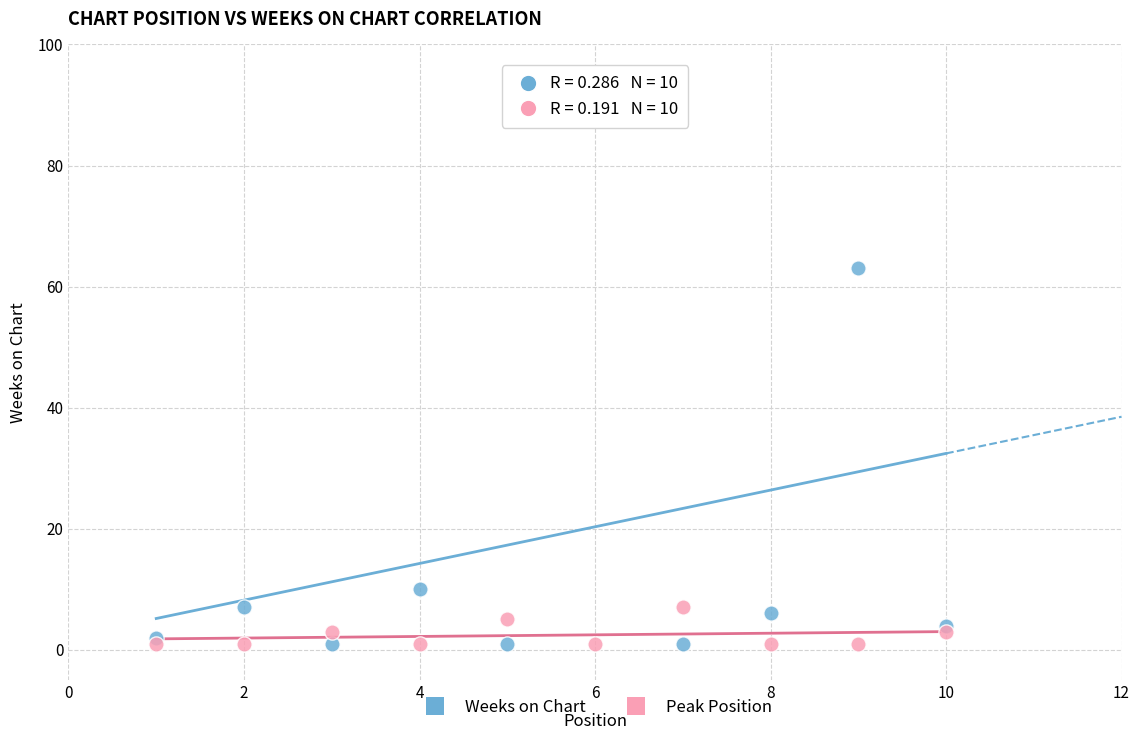

Across all series, what Y value is closest to 47?

63